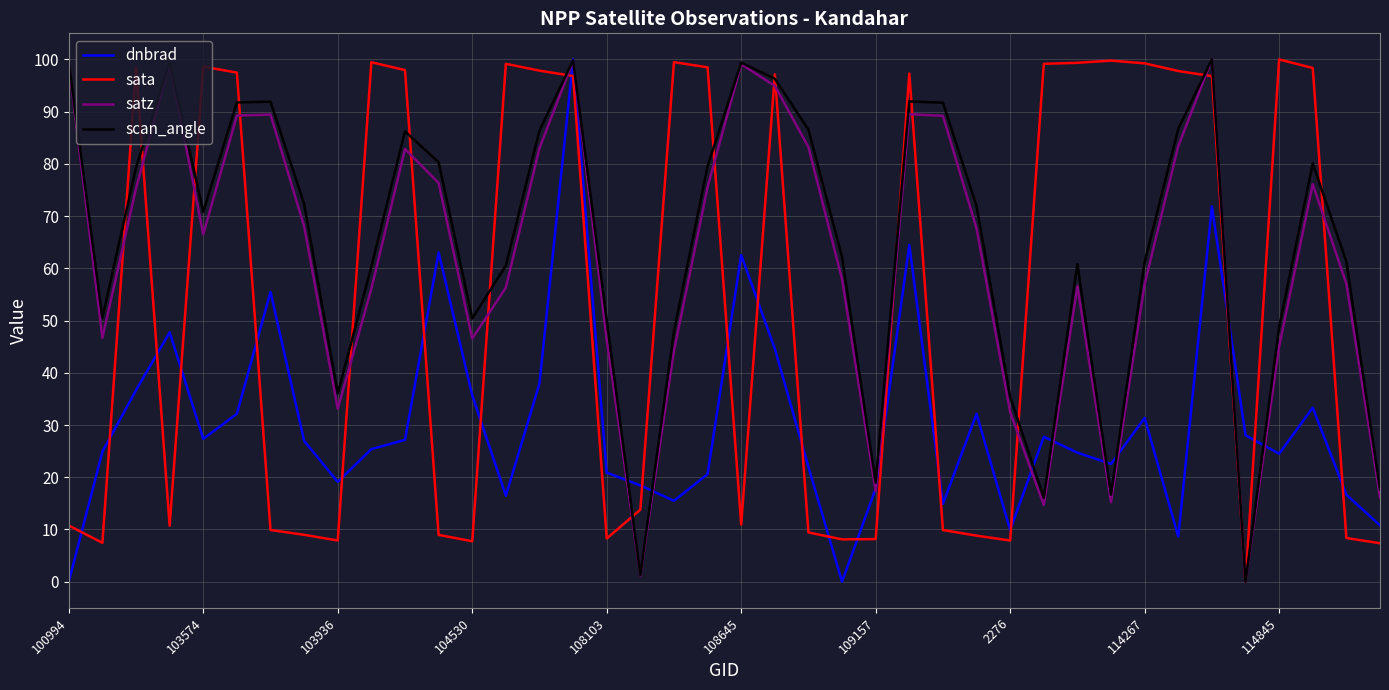

What is the maximum value shown in the chart?

100.0